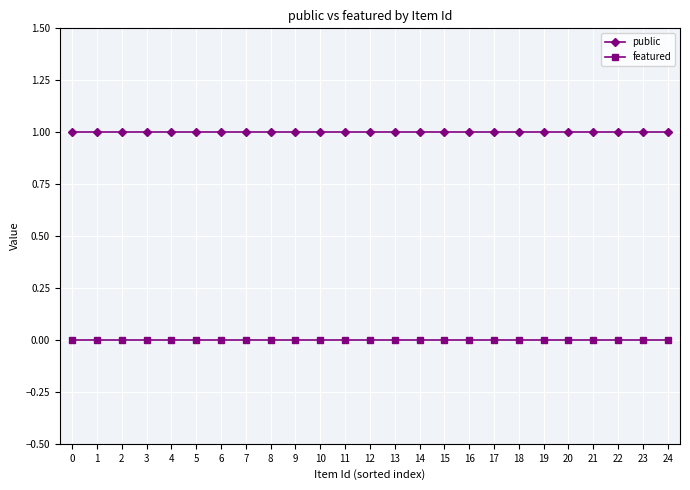

Is this an area chart (filled region under the line)?

No